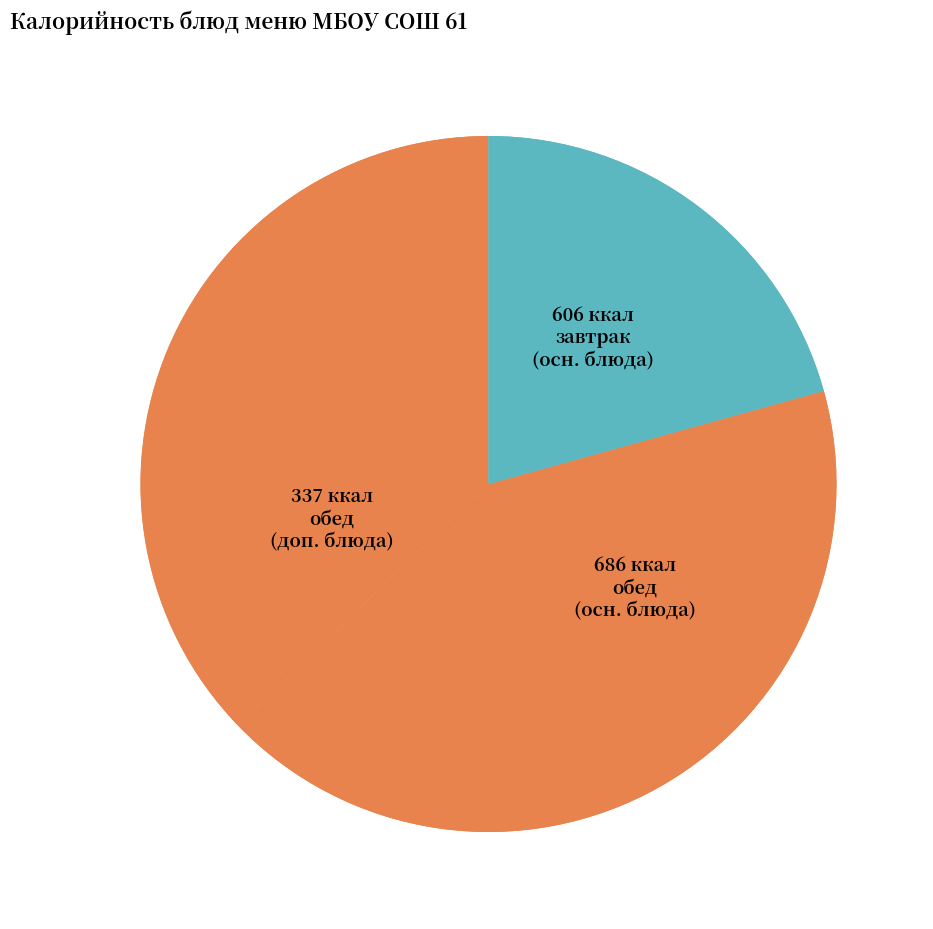

How many segments does this pie chart have?

3